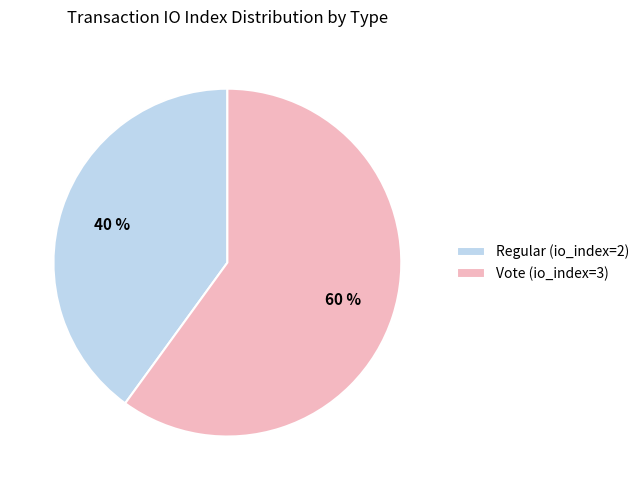

Combined, do Vote (io_index=3) and Regular (io_index=2) account for over 50%?

Yes